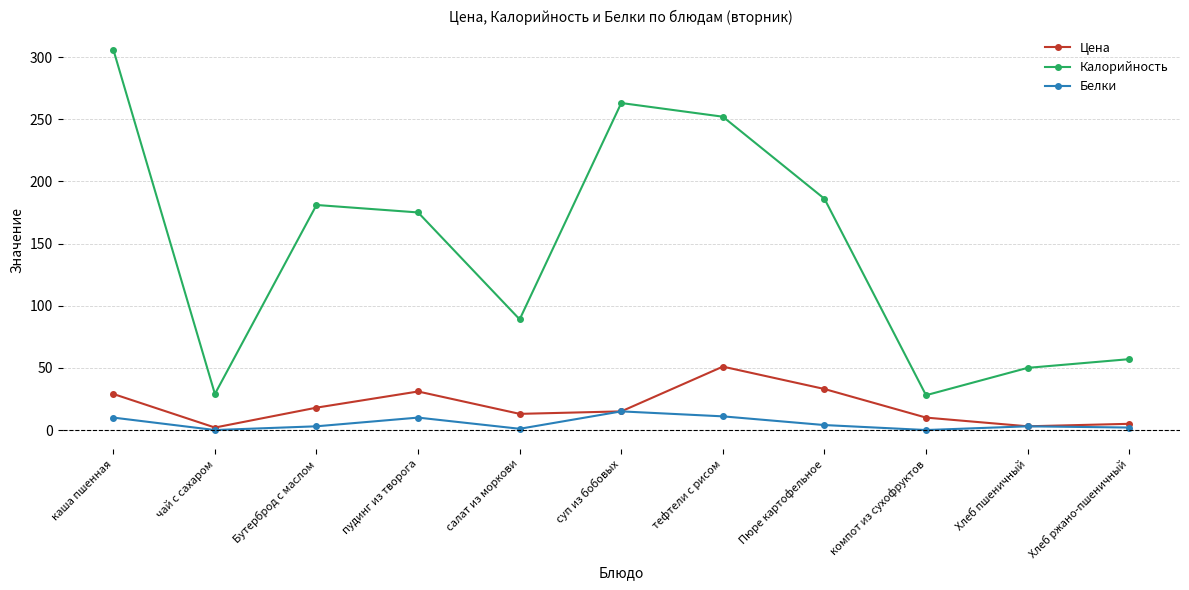

What is the label of the 4th point from the left?

пудинг из творога